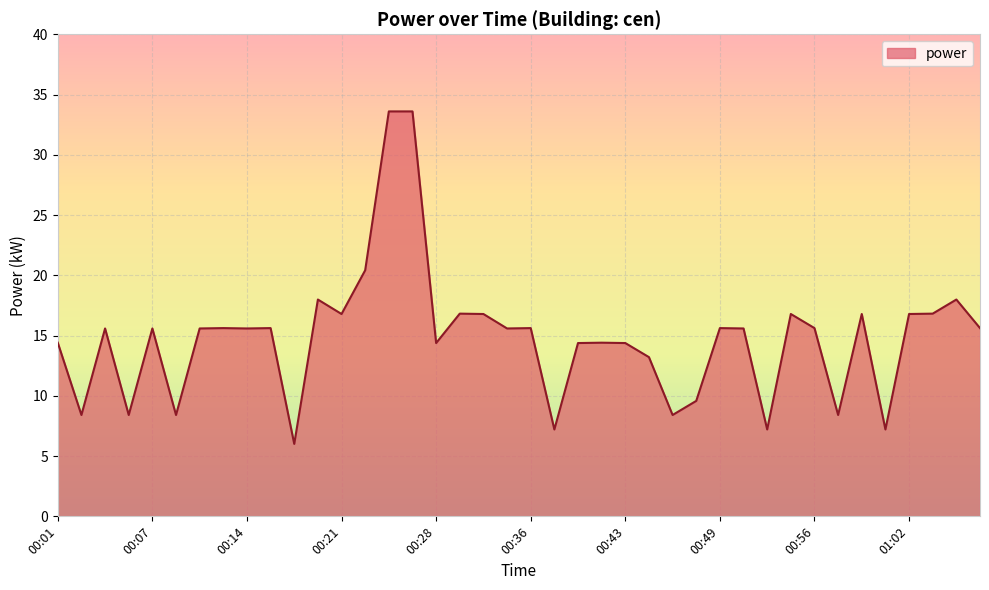

What is the smallest value displayed?

6.0